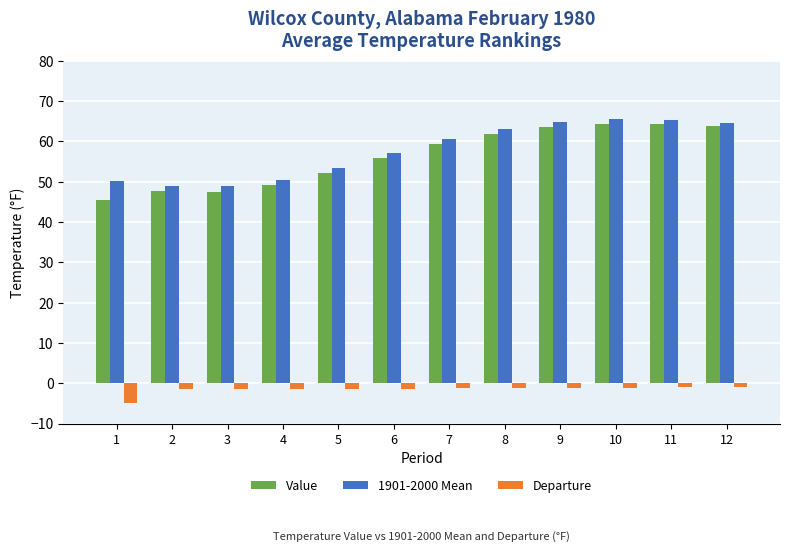

What is the minimum value shown in the chart?

-4.8